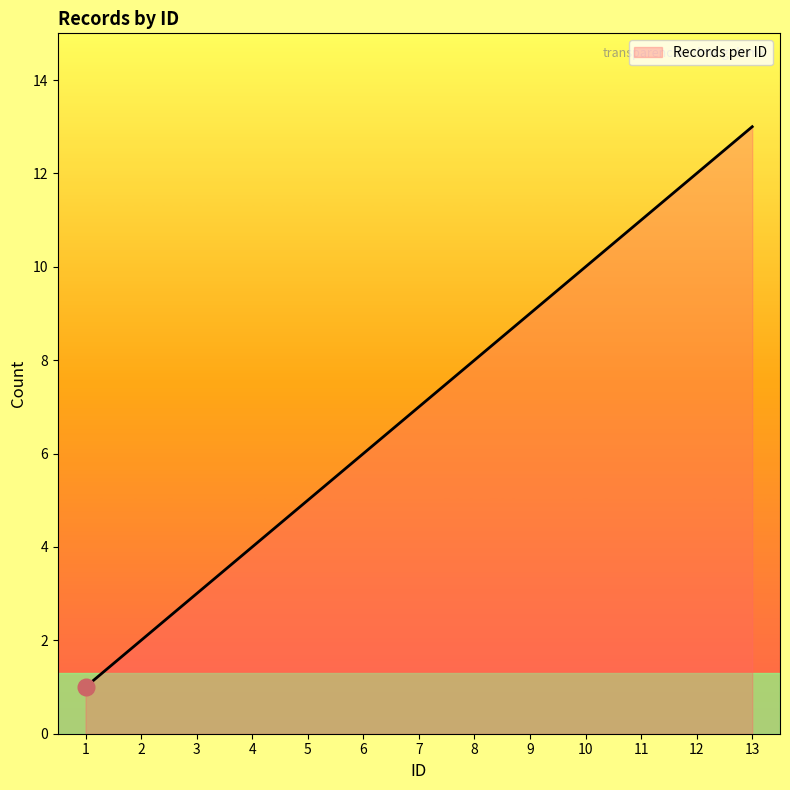

What is the difference between the maximum and minimum values?

12